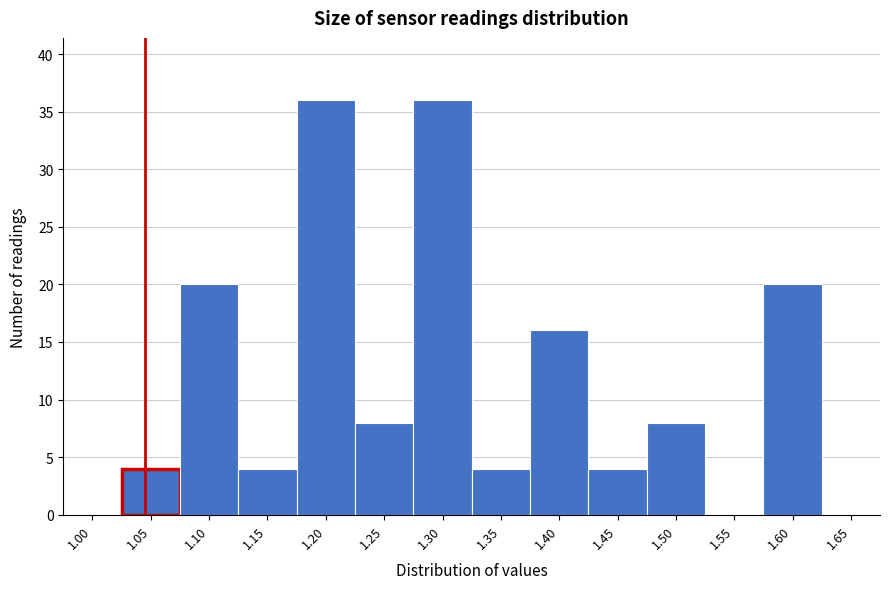

Reading left to right, extract all data points from this chart.

1.00=0	1.05=4	1.10=20	1.15=4	1.20=36	1.25=8	1.30=36	1.35=4	1.40=16	1.45=4	1.50=8	1.55=0	1.60=20	1.65=0